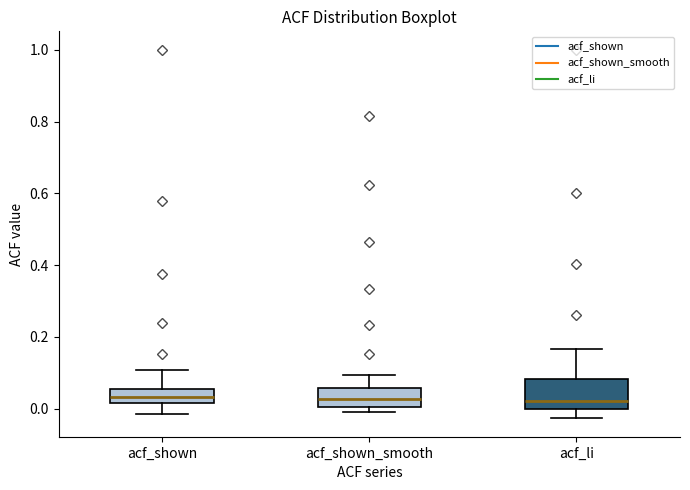

Reading left to right, transcribe this box plot: for each box, give where its median line is, the range the box spans, and where its two whiskers end, as read against the y-axis. The values are not printed on the chart, so give them approximately, as read against the axis.

acf_shown: median 0.04, box 0.02 to 0.06, whiskers -0.02 to 0.10
acf_shown_smooth: median 0.02, box 0.00 to 0.06, whiskers 0.00 (just below the box's lower edge) to 0.10
acf_li: median 0.02, box 0.00 to 0.08, whiskers -0.02 to 0.16